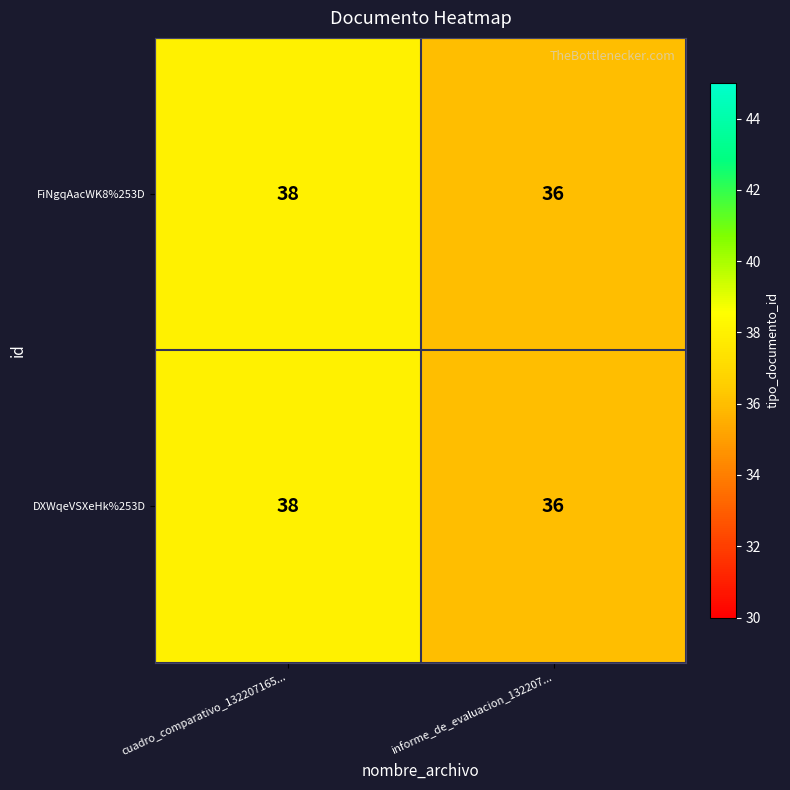

What is the total value across all series at cuadro_comparativo_132207165...?

76